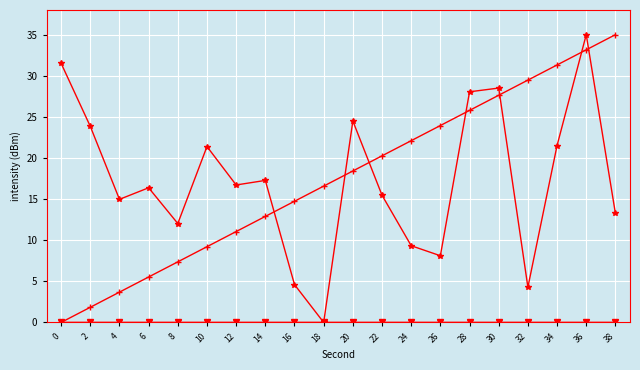

Does the chart have visible grid lines?

Yes